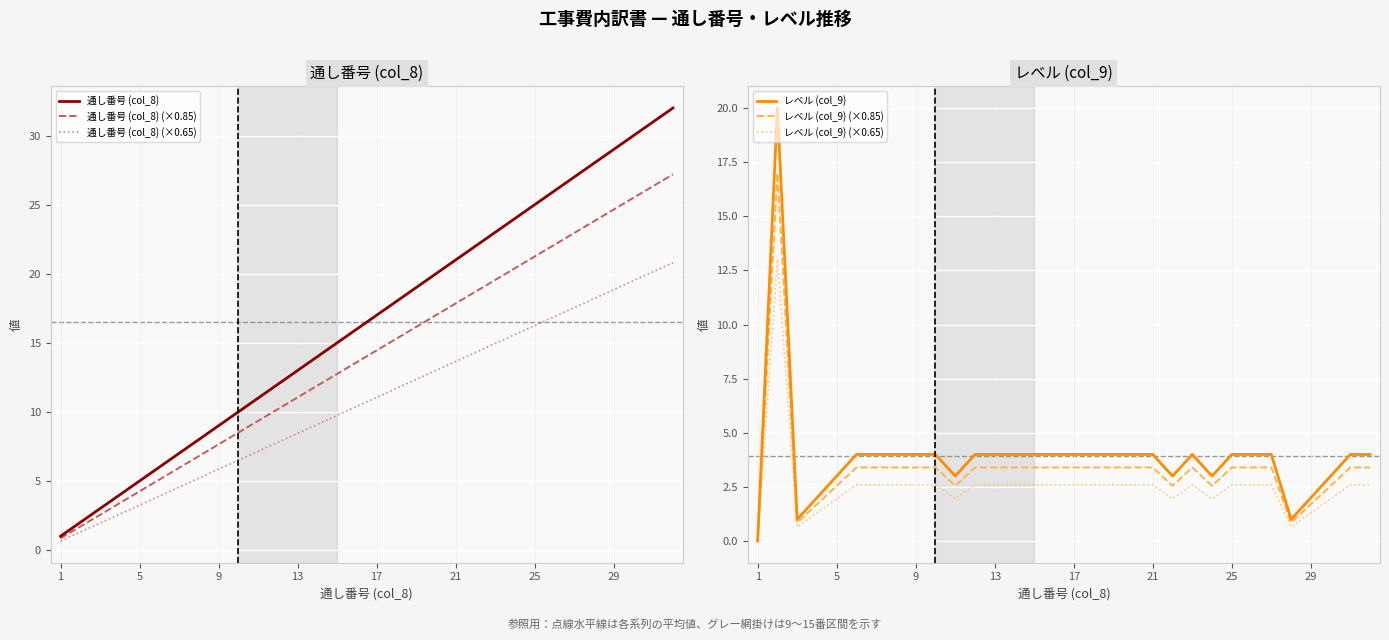

True or false: 通し番号 (col_8) (×0.85) has more than 0 interior local peaks.

False